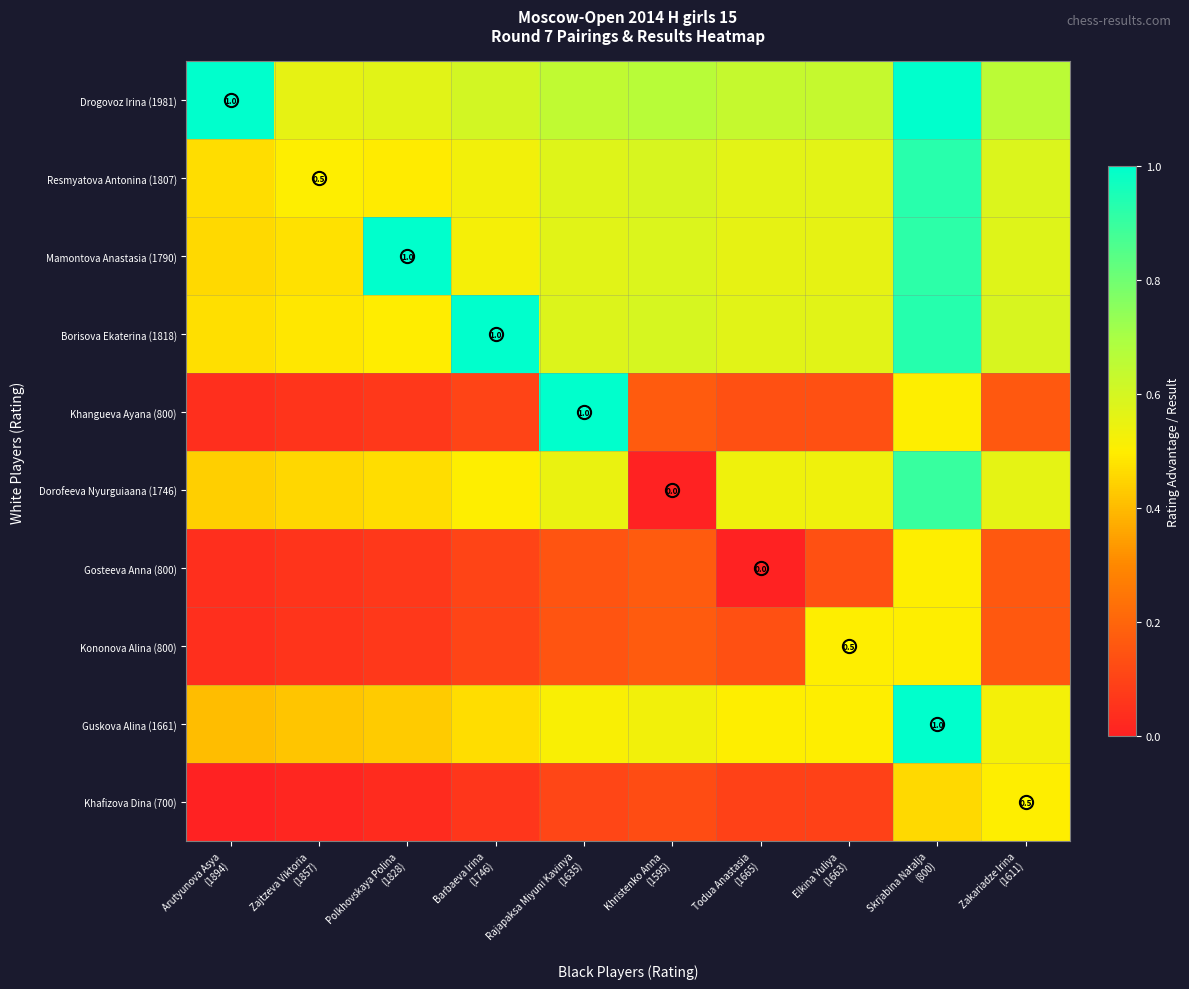

True or false: Gosteeva Anna (800) has a value of 0.0 at Todua Anastasia (1665).

True